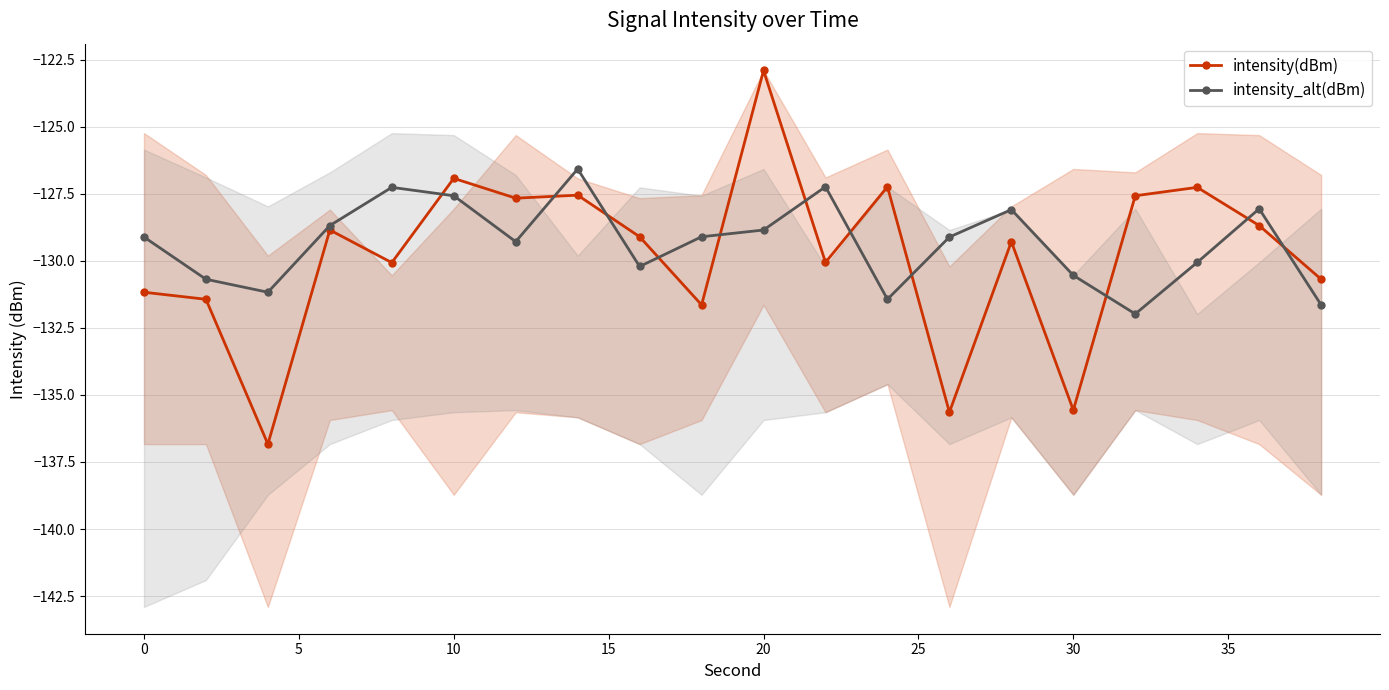

The intensity(dBm) series shows -226.0 at 10. True or false?

False